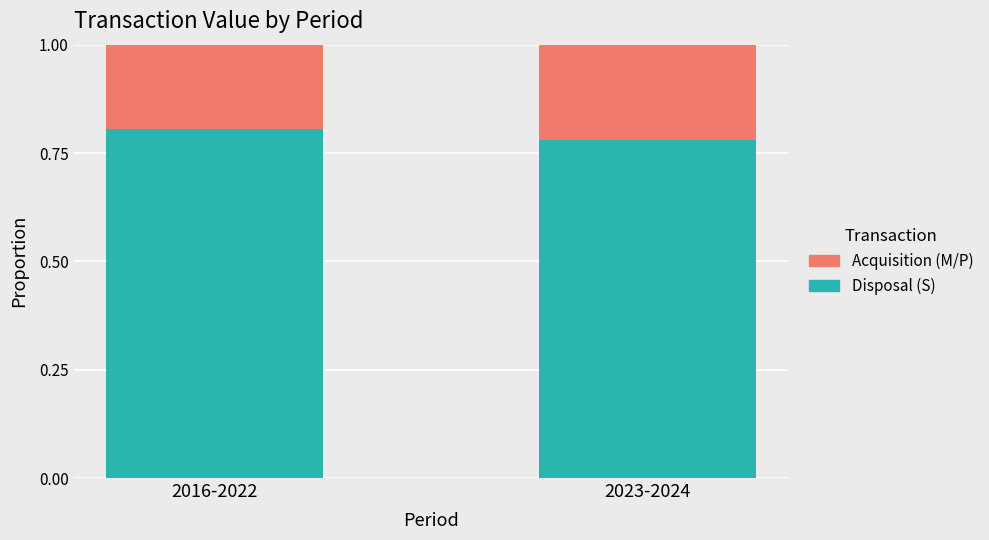

True or false: Disposal (S) has a value of 0.8 at 2023-2024.

True